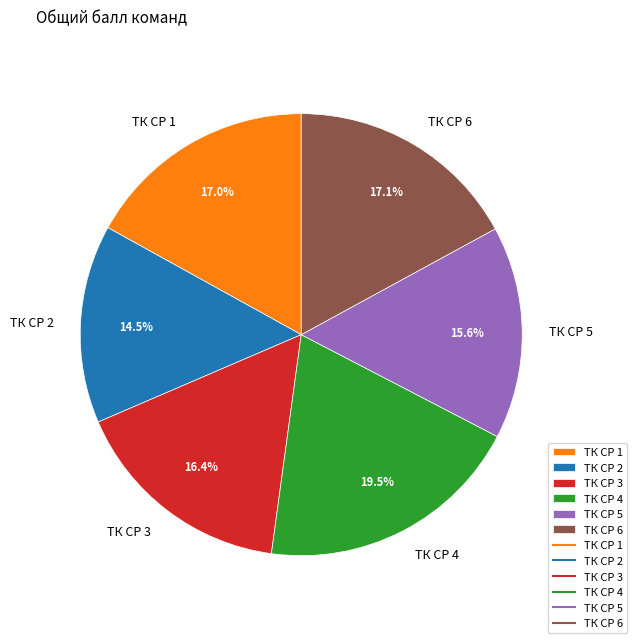

Do ТК СР 2 and ТК СР 4 together represent more than half of the pie?

No